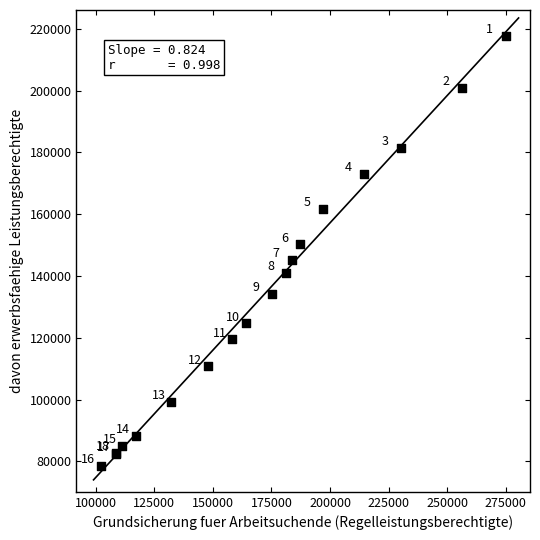

What Y value in the scatter plot is closest to 148121?

150268